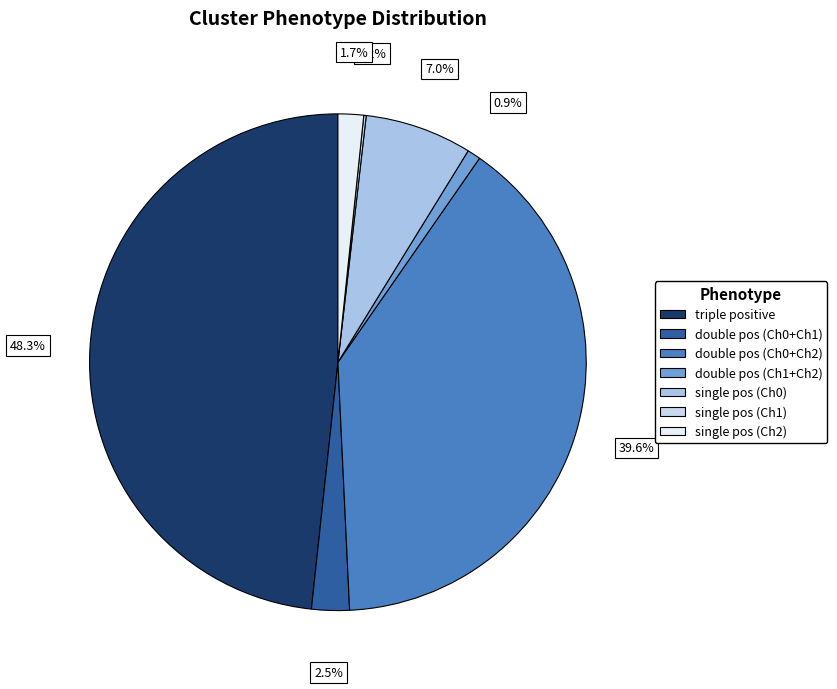

How many segments does this pie chart have?

7